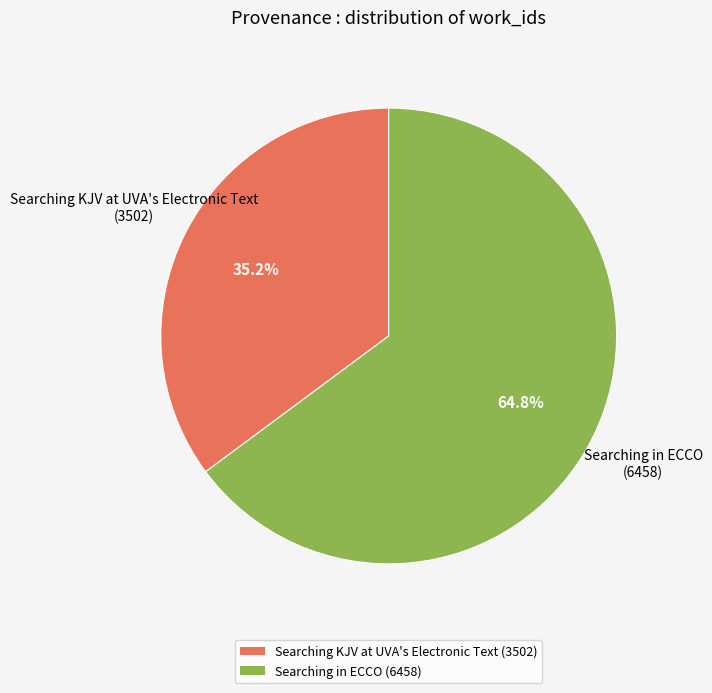

To the nearest percent, what percentage of the pie is Searching KJV at UVA's Electronic Text?

35%